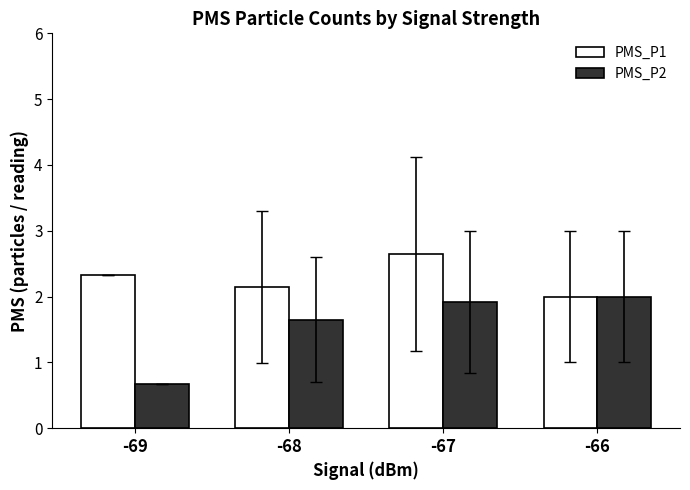

Rank the series by their average value, from highest to lowest.

PMS_P1, PMS_P2